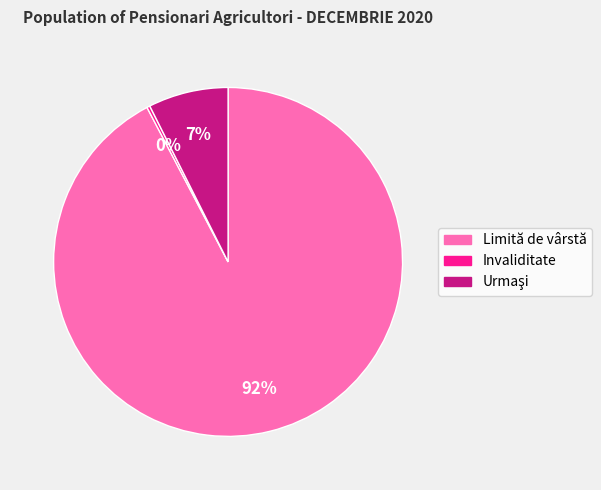

Is the sum of Invaliditate and Limită de vârstă greater than half?

Yes